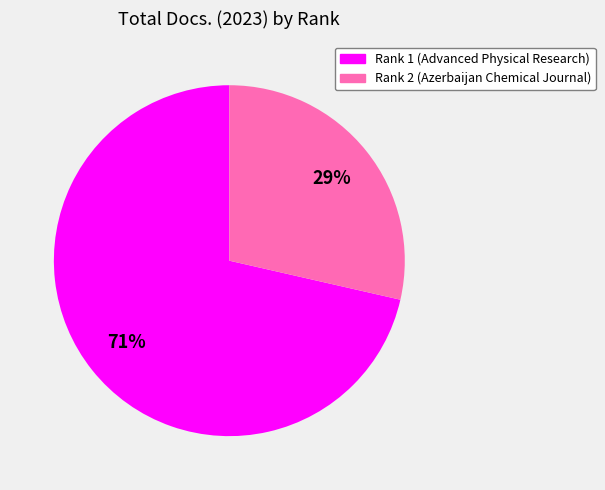

Combined, do Rank 2 and Rank 1 account for over 50%?

Yes